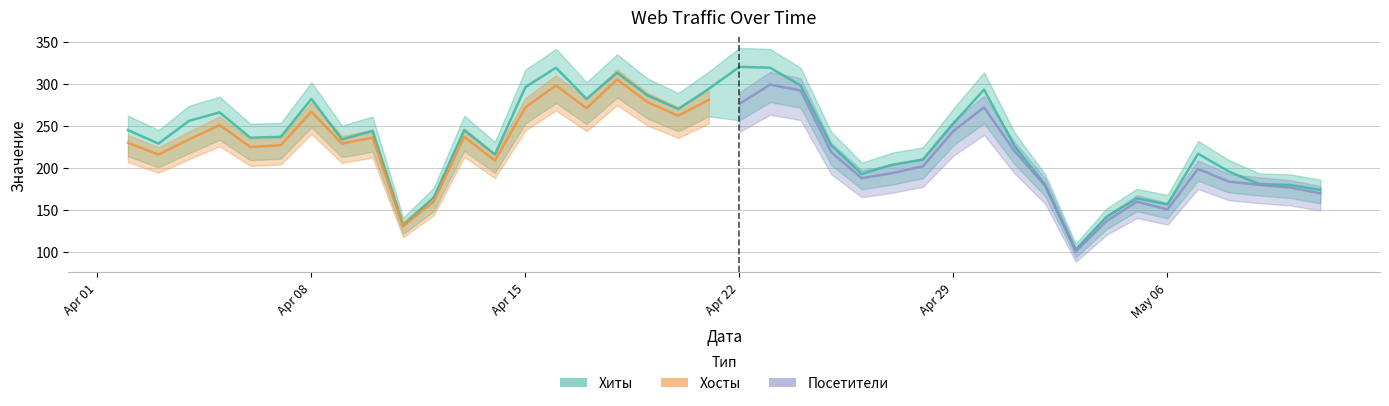

How many lines are shown in the chart?

3